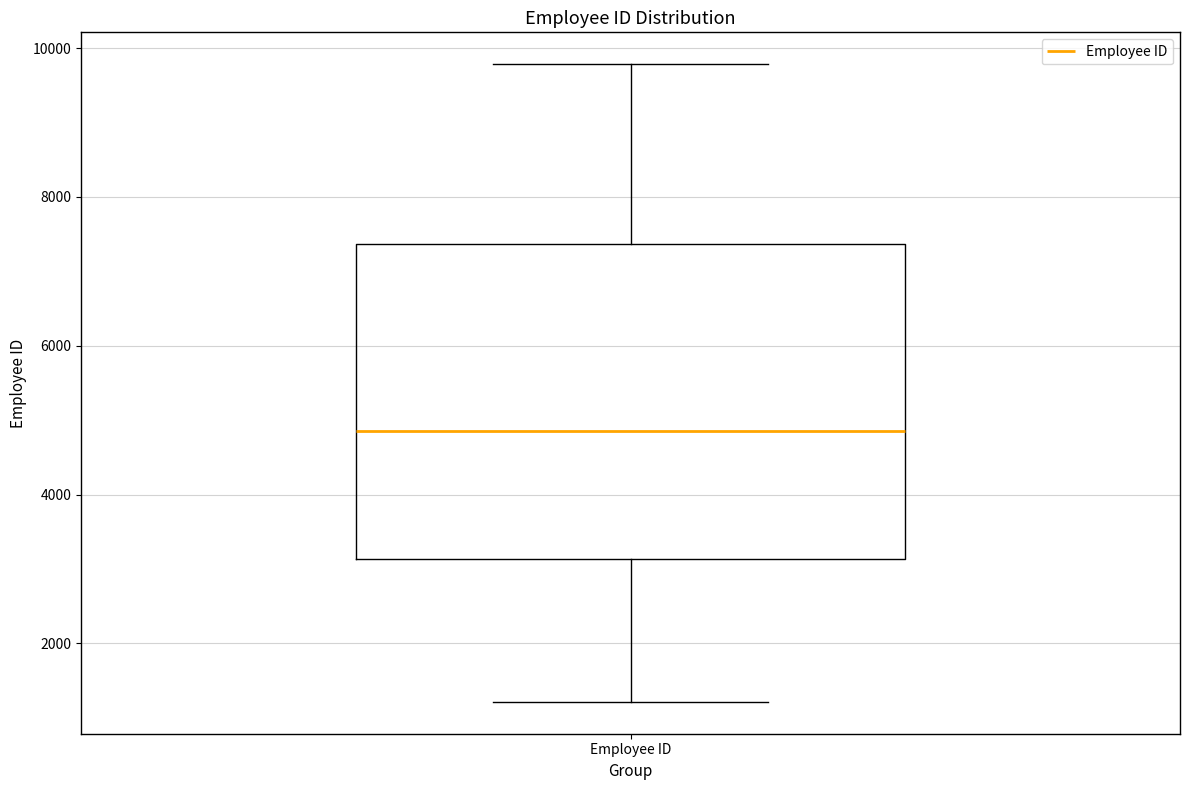

Transcribe this box plot: give where the median line is, the range the box spans, and where the two whiskers end, as read against the y-axis. The values are not printed on the chart, so give them approximately, as read against the axis.

median 4800, box 3200 to 7400, whiskers 1200 to 9800